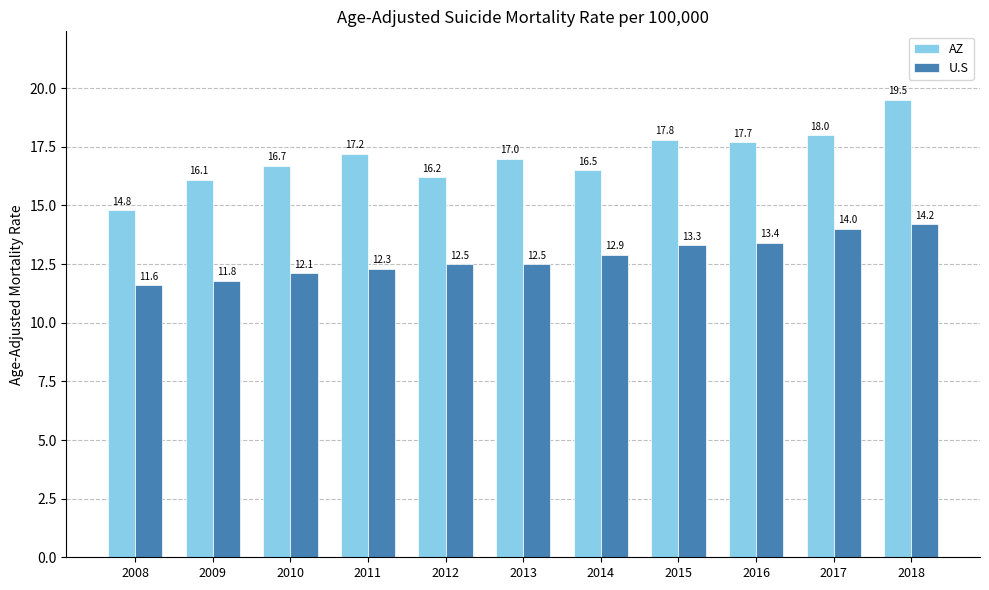

What are all the series names shown in the legend?

AZ, U.S